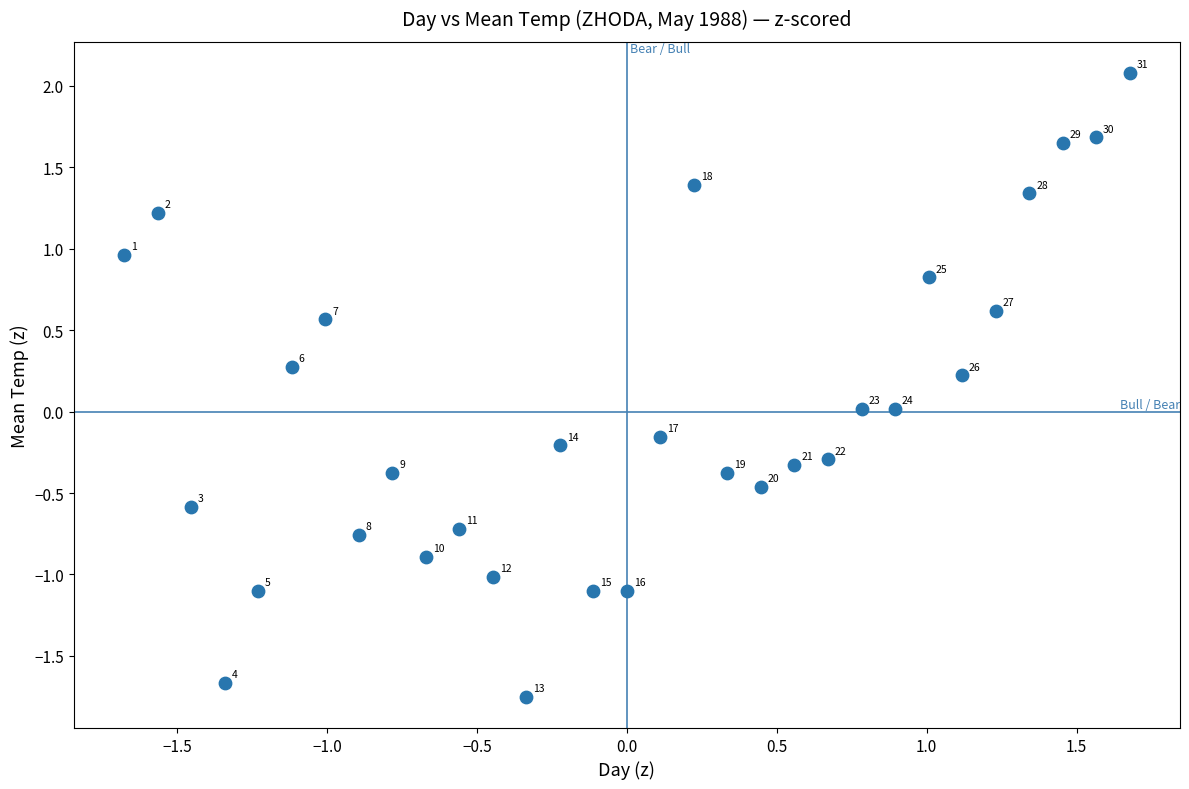

What is the range of Y values (max minus min)?

3.8